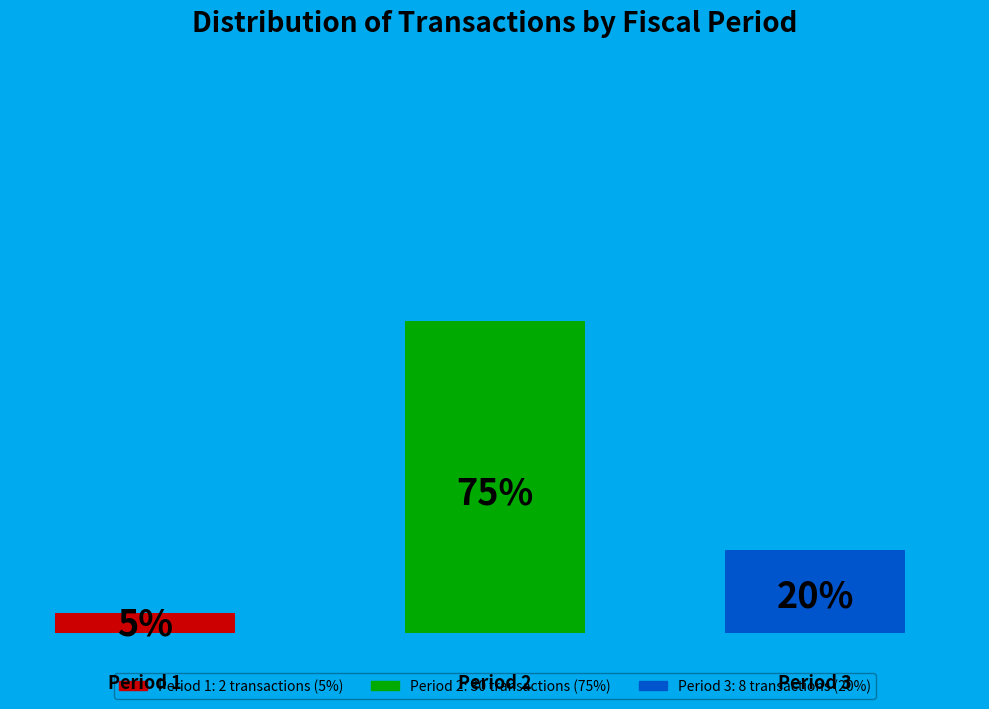

Does Period 1 represent more than half of the total?

No